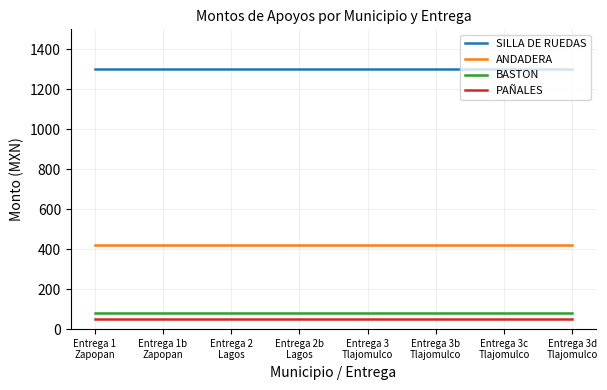

True or false: SILLA DE RUEDAS and ANDADERA cross at least once.

False